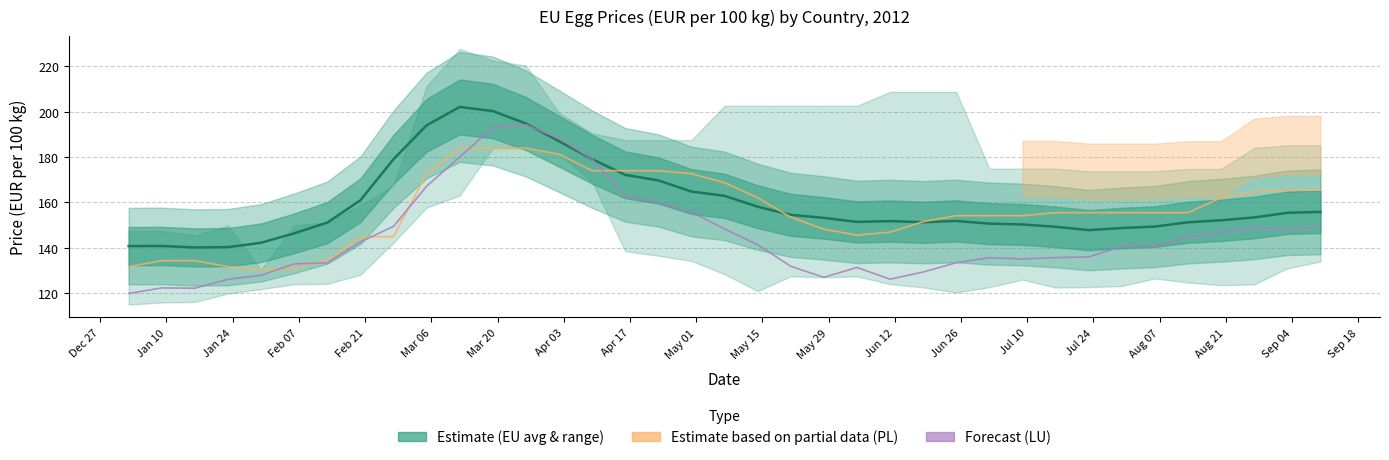

Which has a higher value, Feb 07 or Mar 20?

Mar 20